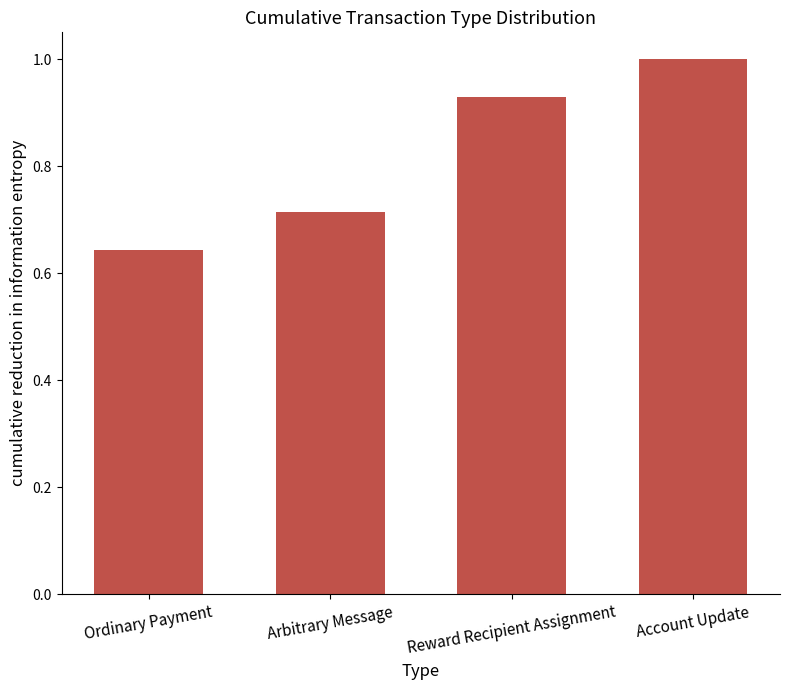

What is the difference between the maximum and minimum values?

0.4